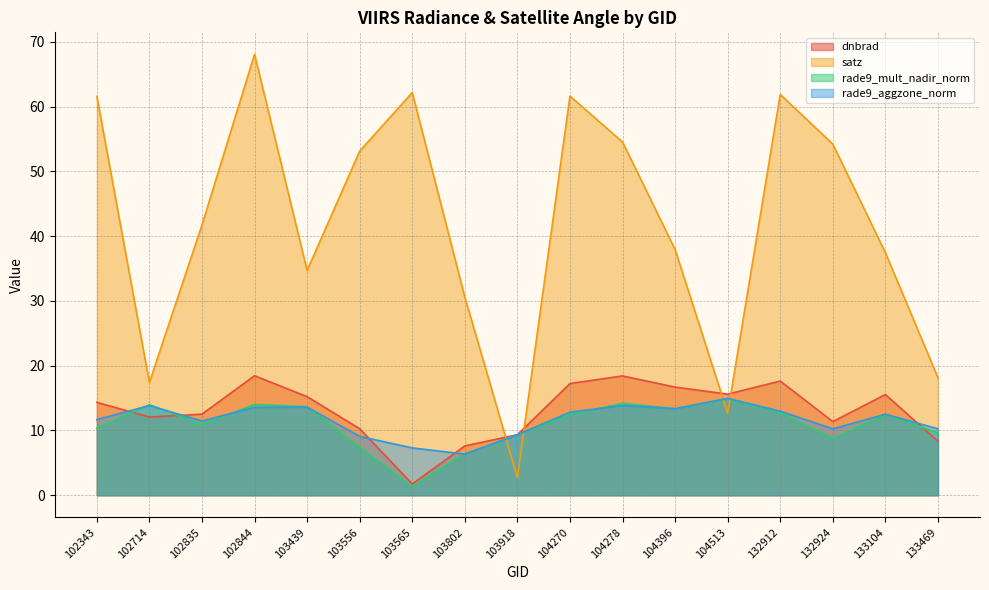

What is the difference between the second highest and minimum values in the rade9_mult_nadir_norm series?

12.8